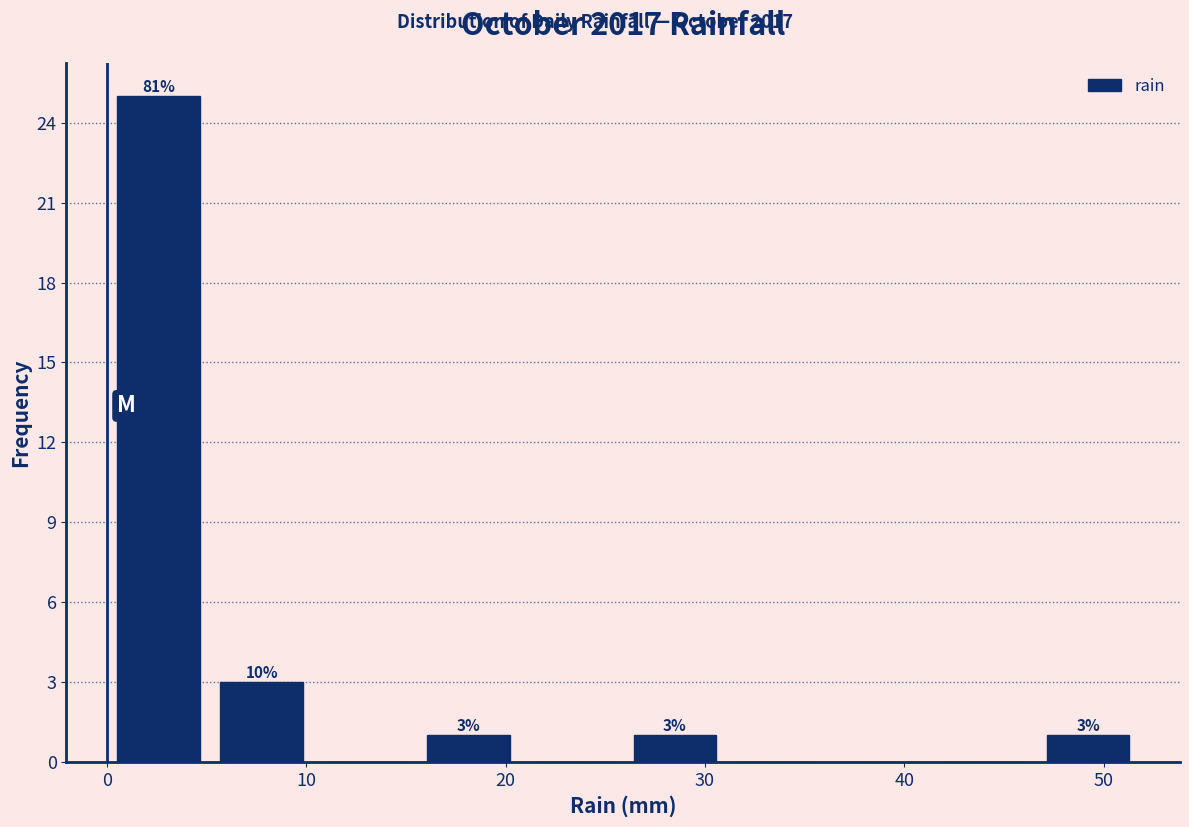

Which range on the x-axis has the tallest bar?

0 to 5